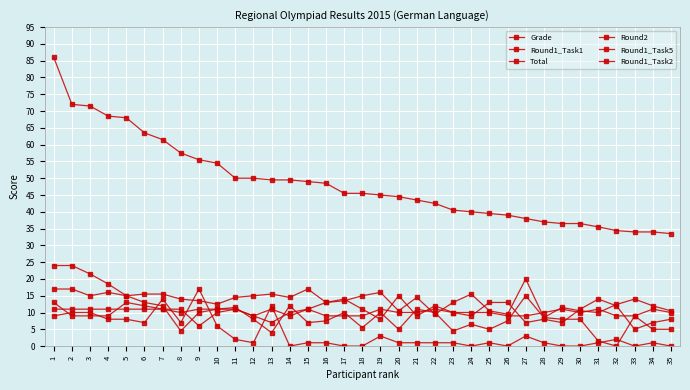

How many distinct data groups are displayed?

6